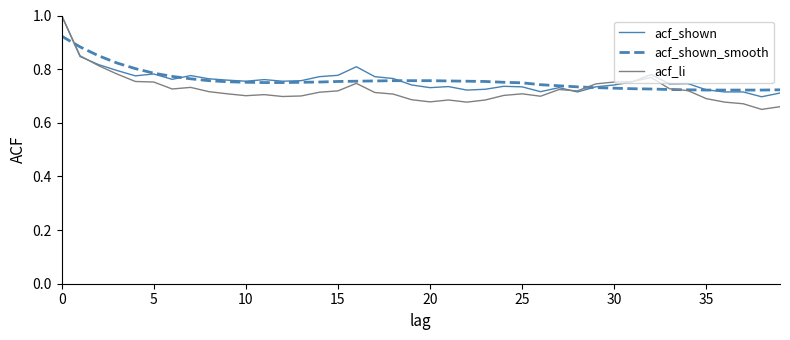

Which series has the largest range (max minus min)?

acf_li